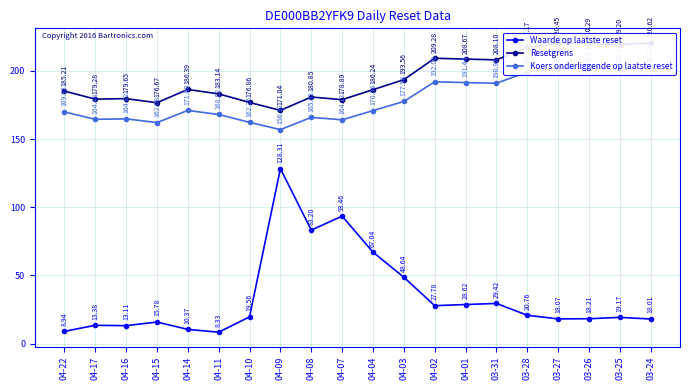

Is it true that Waarde op laatste reset equals 12.1 at 03-27?

False